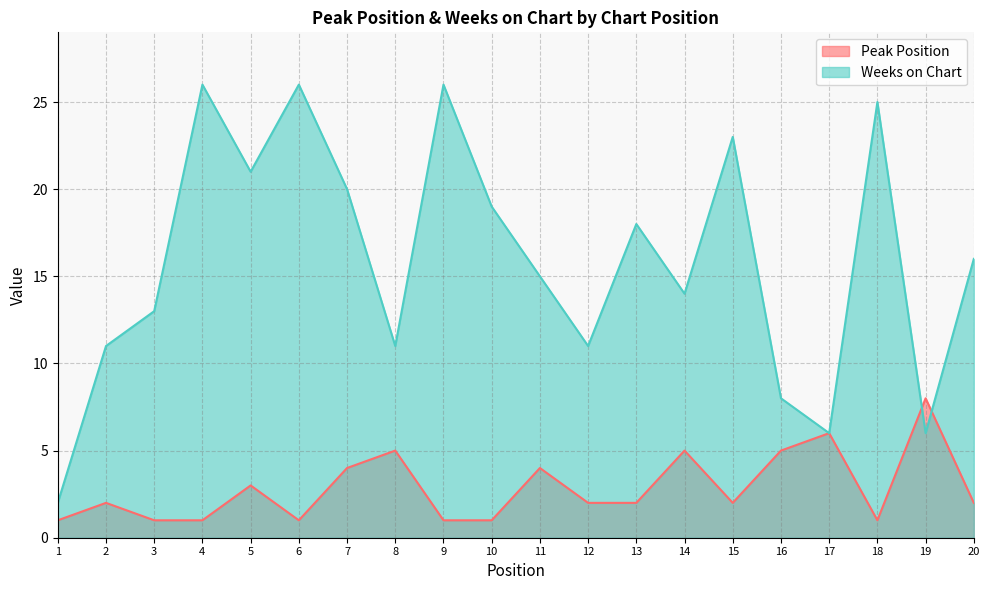

Which series has the widest spread of values?

Weeks on Chart